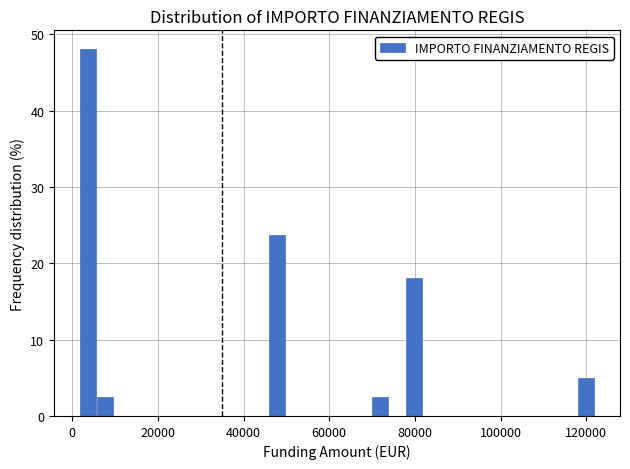

Read against the x-axis, roughly where is the centre of the tallest bar?

4000